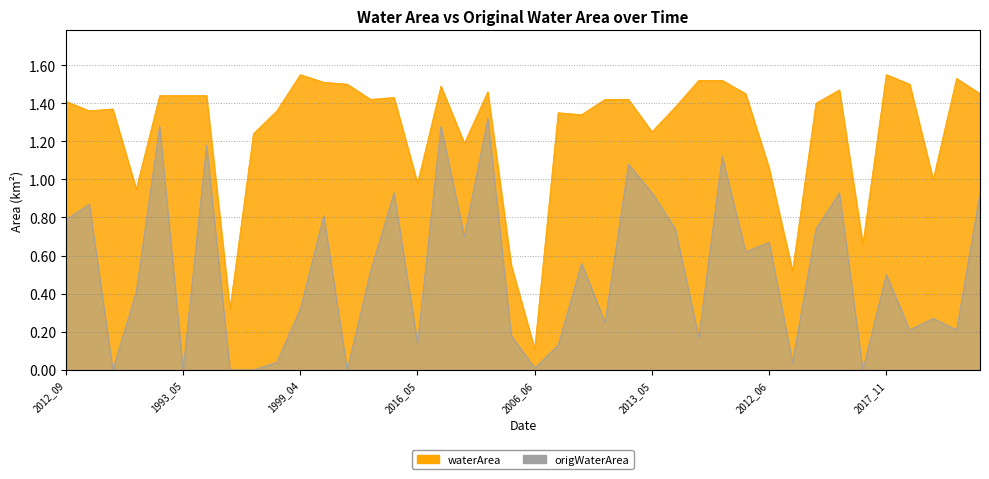

At how many categories does at least one series exceed 0?

40